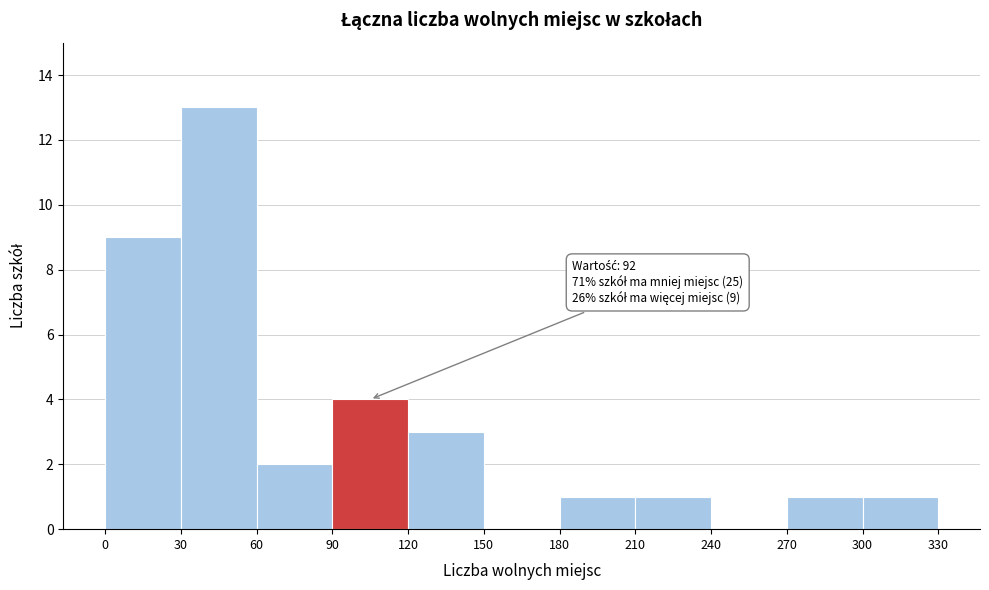

Over which range of the x-axis is the bar tallest?

30 to 60